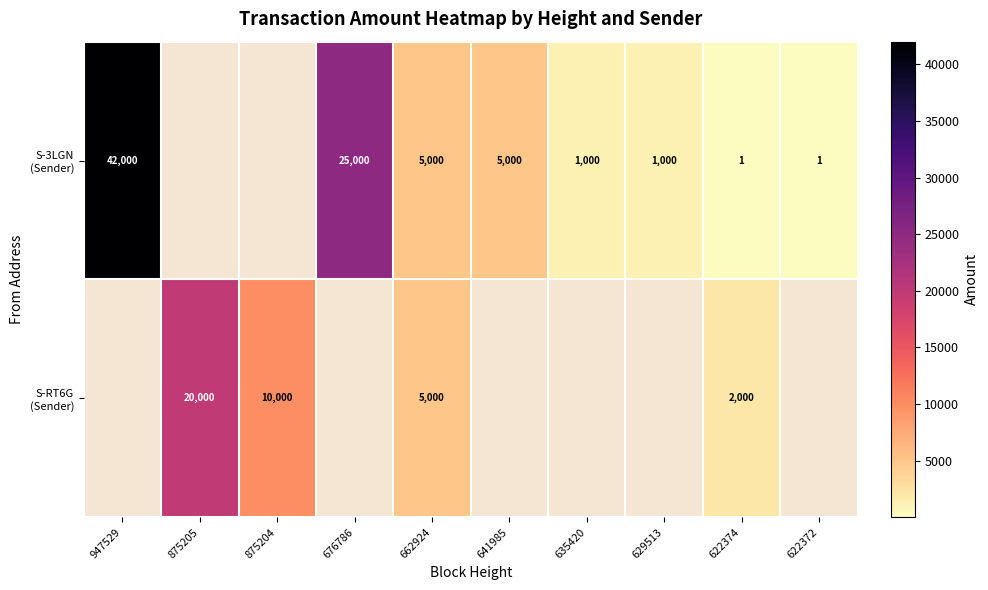

How many positive values does the S-3LGN (Sender) series have?

8